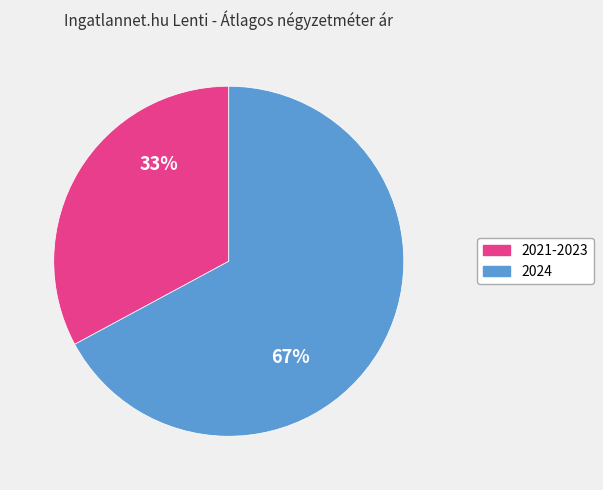

To the nearest percent, what is the difference between the largest and smallest slice percentages?

34%